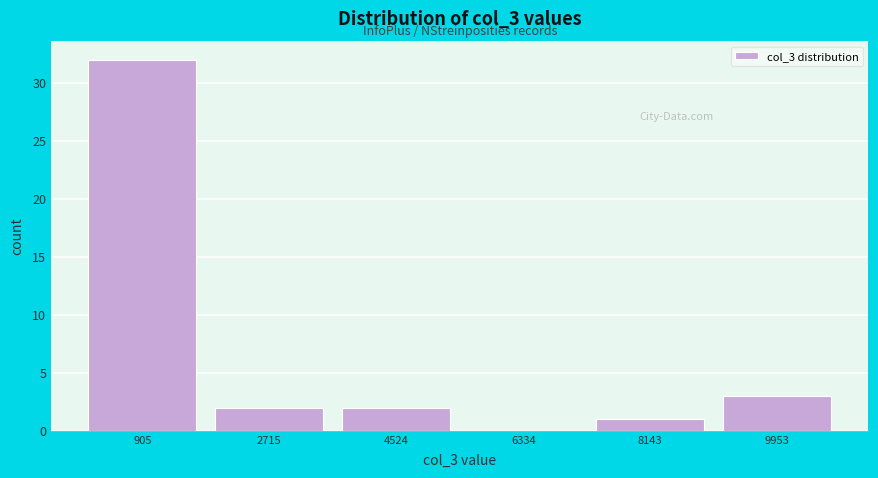

Reading left to right, list every bar in this chart as the range it spans on the x-axis followed by its height. Neither the bar edges nor the heights are printed on the chart, so give them approximately, as read against the axes.

0 to 1800: 32
1800 to 3600: 2
3600 to 5400: 2
5400 to 7200: 0
7200 to 9000: 1
9000 to 10800: 3